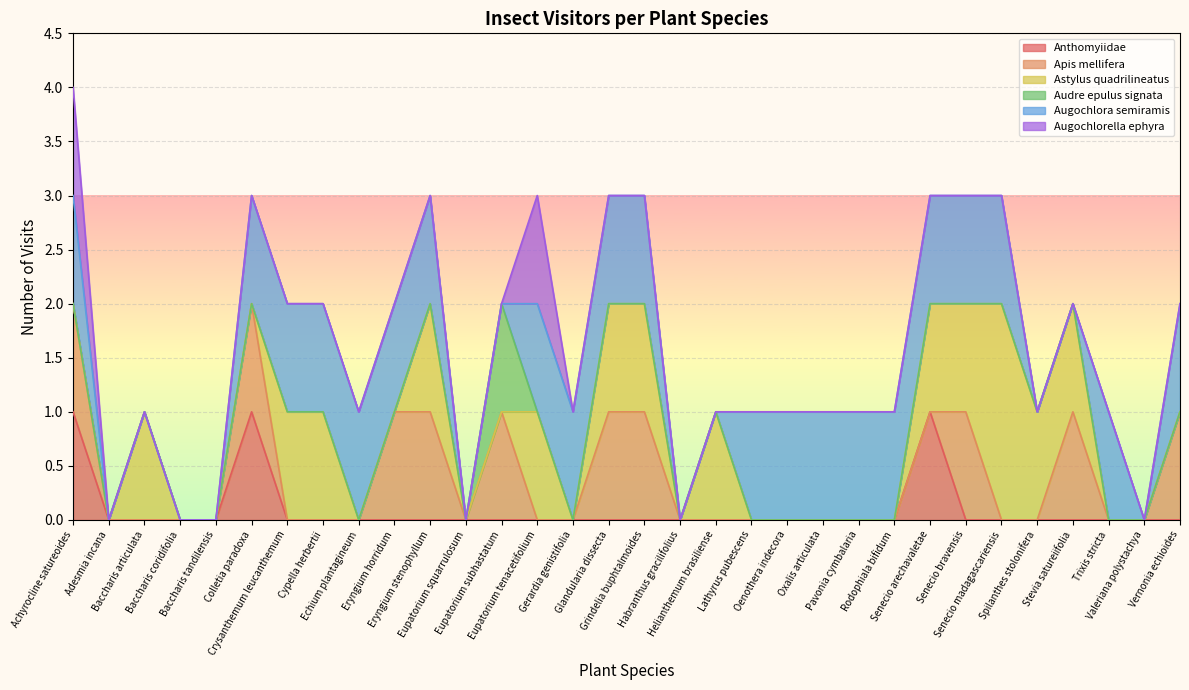

Between which two adjacent categories do Audre epulus signata and Augochlora semiramis first intersect?

Eupatorium subhastatum and Eupatorium tenacetifolium